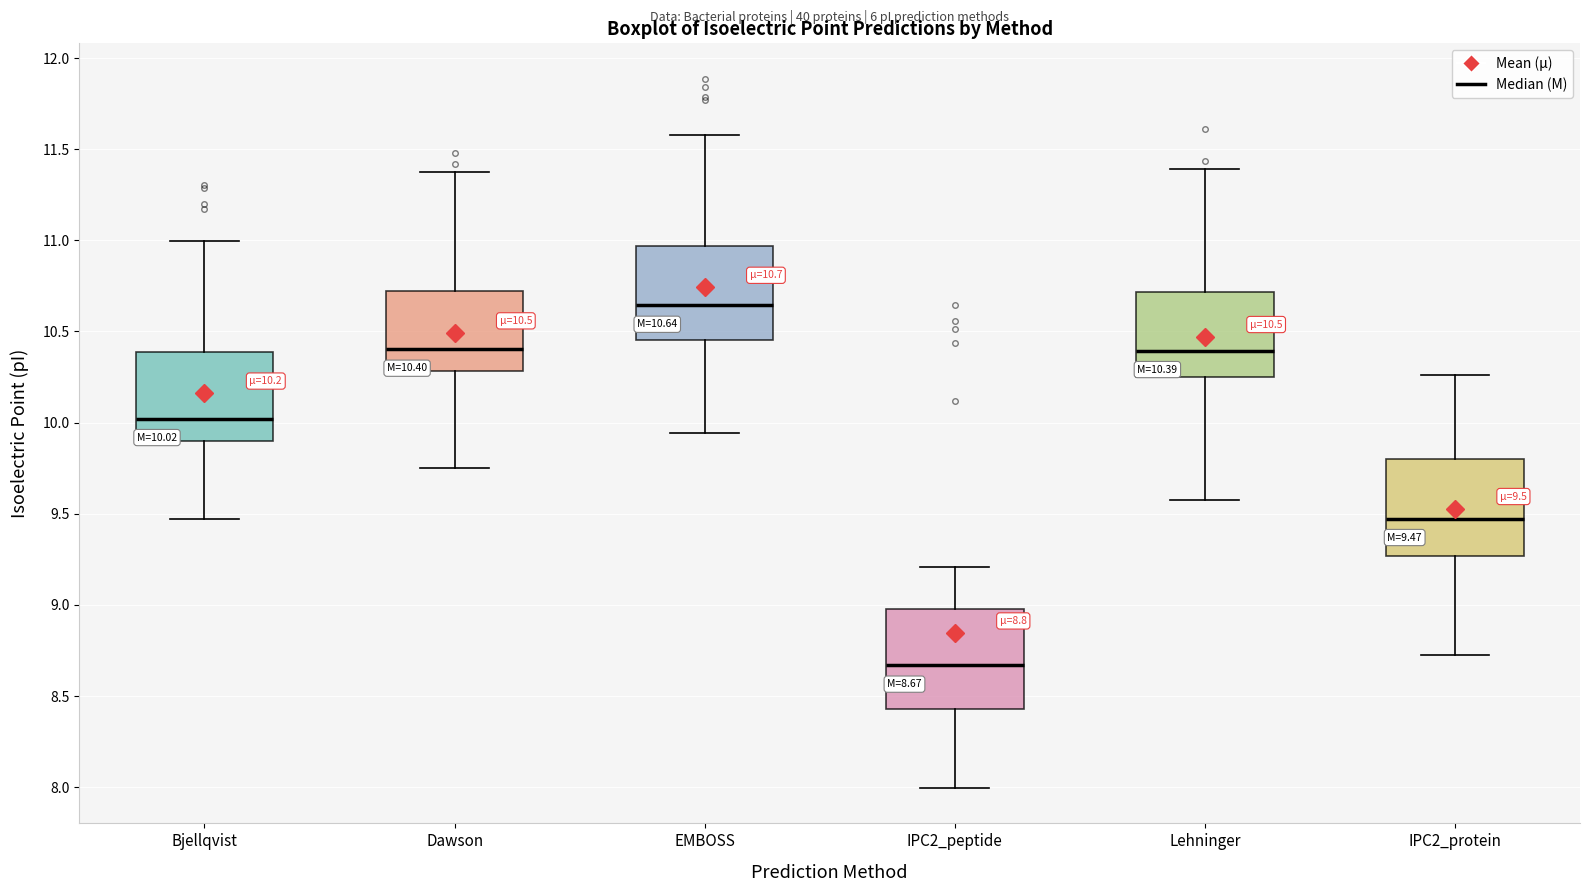

Which box's median line is the lowest?

IPC2_peptide